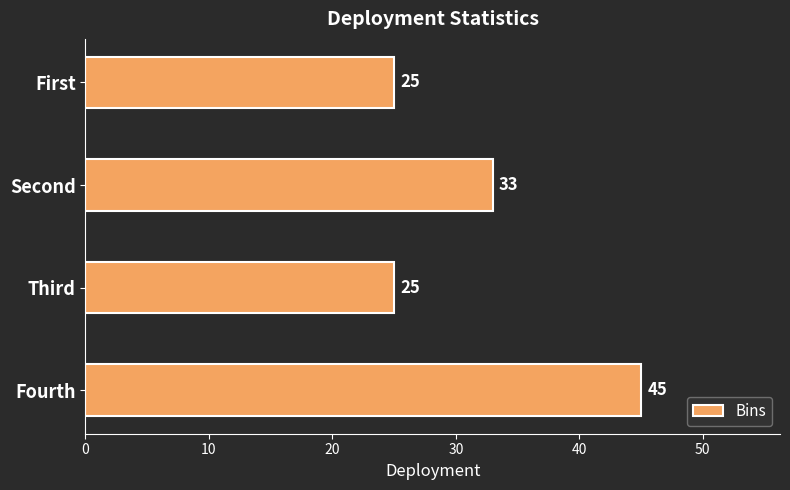

How many values are below 33?

2